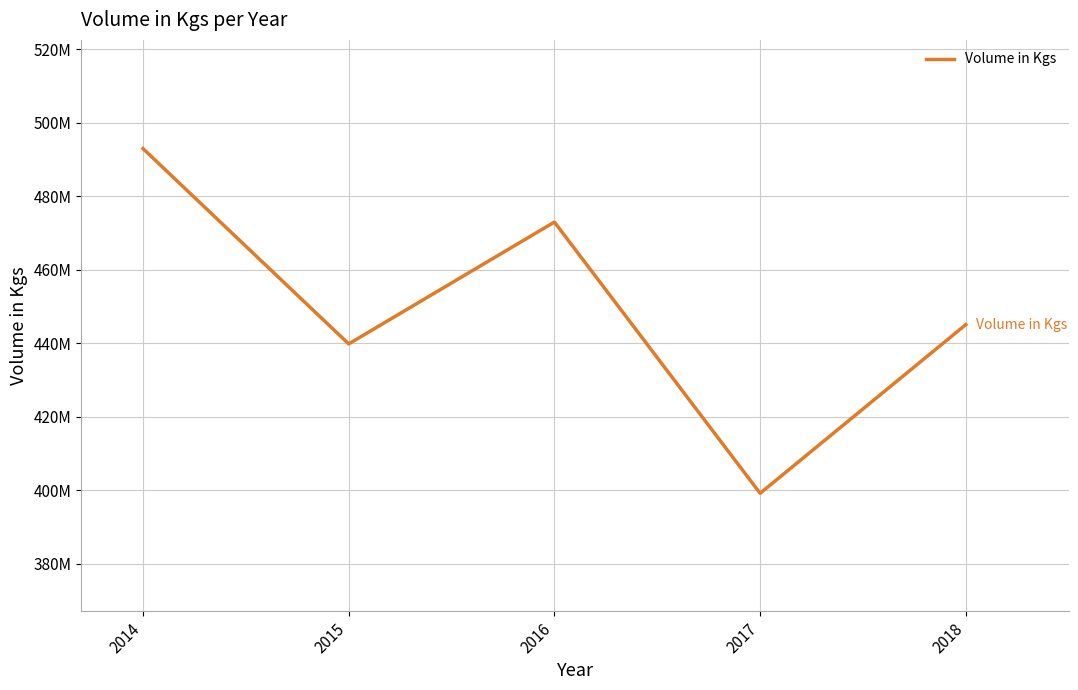

True or false: there are more than 2 points higher than both neighbors.

False